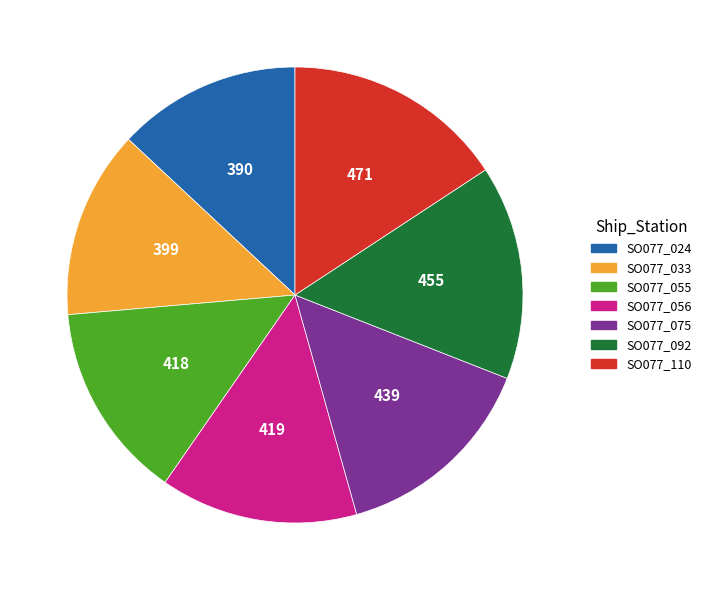

Is the sum of SO077_092 and SO077_075 greater than half?

No